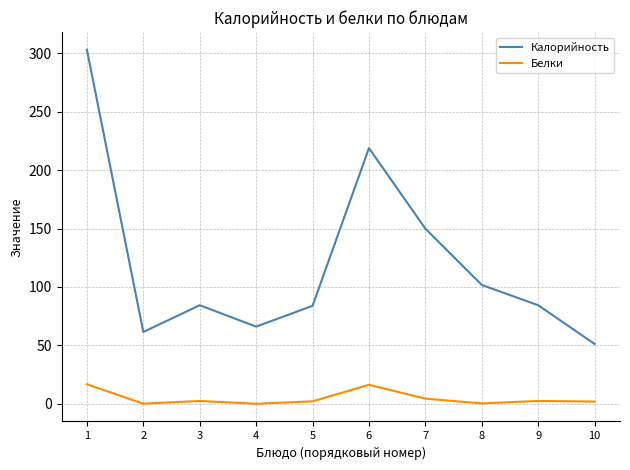

At 2, list the series in order from largest to smallest.

Калорийность, Белки